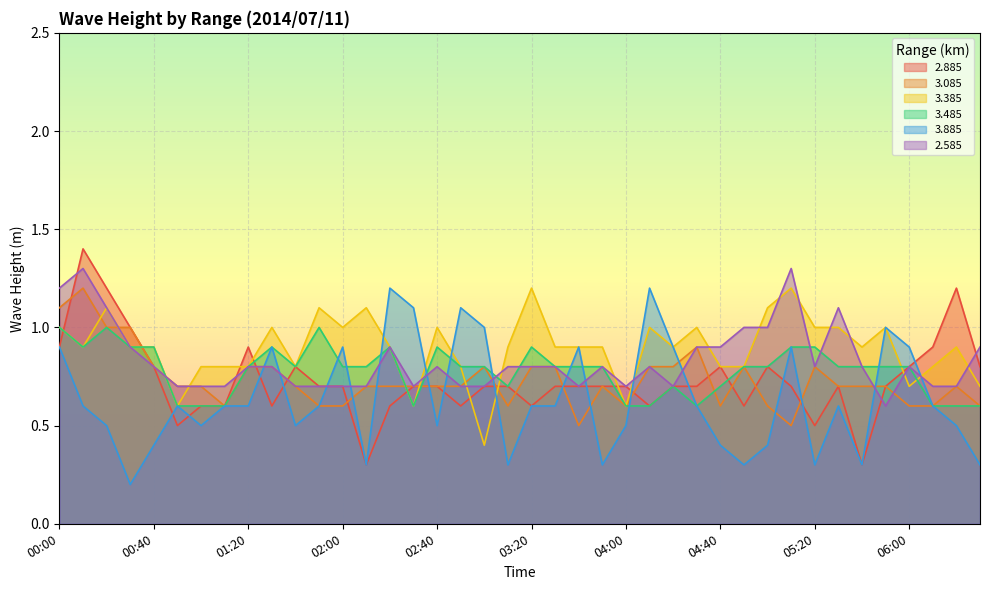

What are all the series names shown in the legend?

2.885, 3.085, 3.385, 3.485, 3.885, 2.585